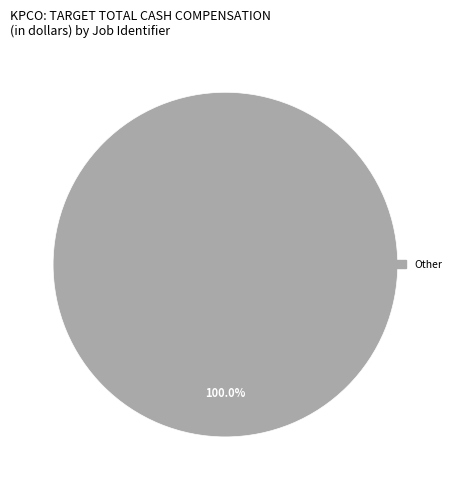

Which slice represents more than half of the pie?

Other